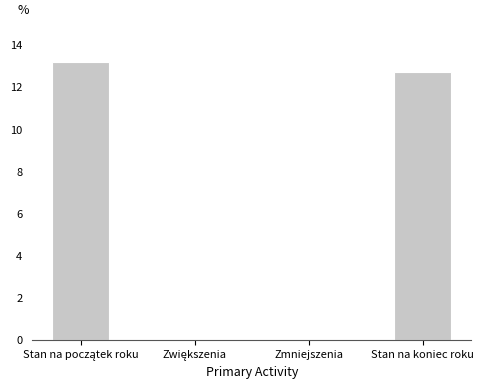

Are the bars horizontal?

No